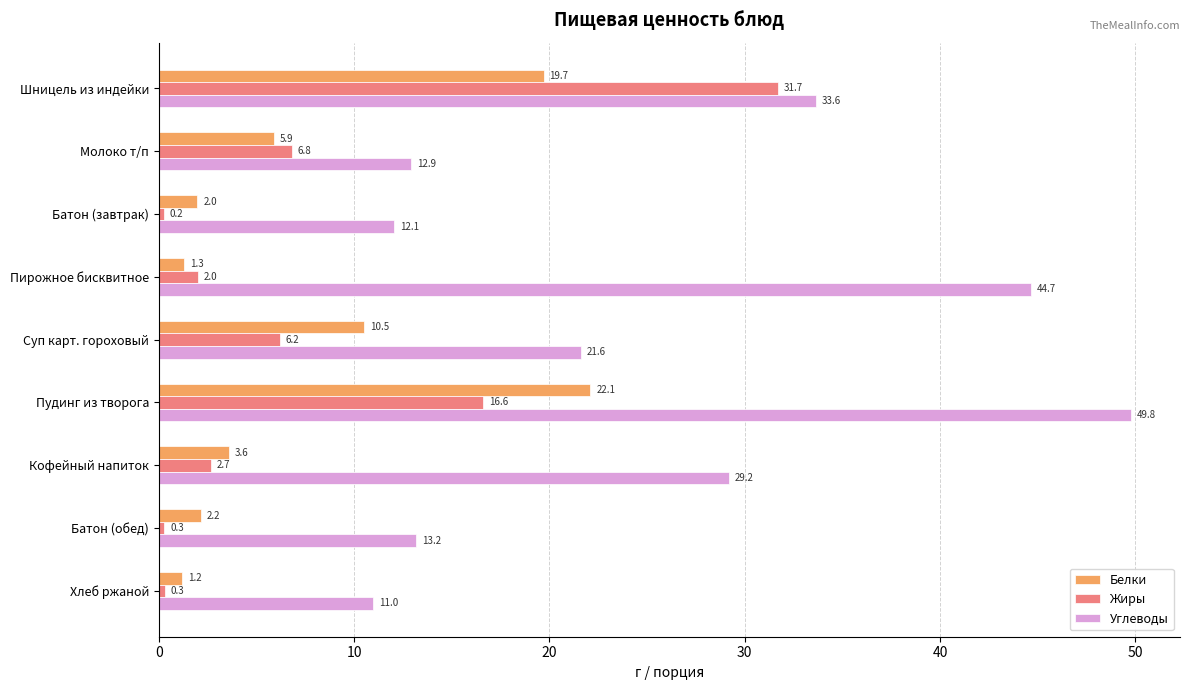

Rank the categories by Углеводы value from highest to lowest.

Пудинг из творога, Пирожное бисквитное, Шницель из индейки, Кофейный напиток, Суп карт. гороховый, Батон (обед), Молоко т/п, Батон (завтрак), Хлеб ржаной